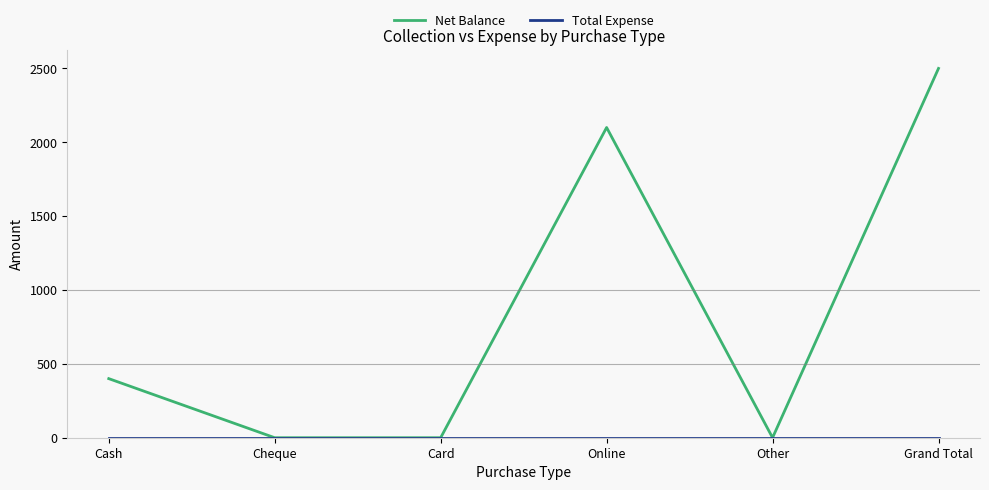

Is it true that Net Balance equals 2100 at Online?

True